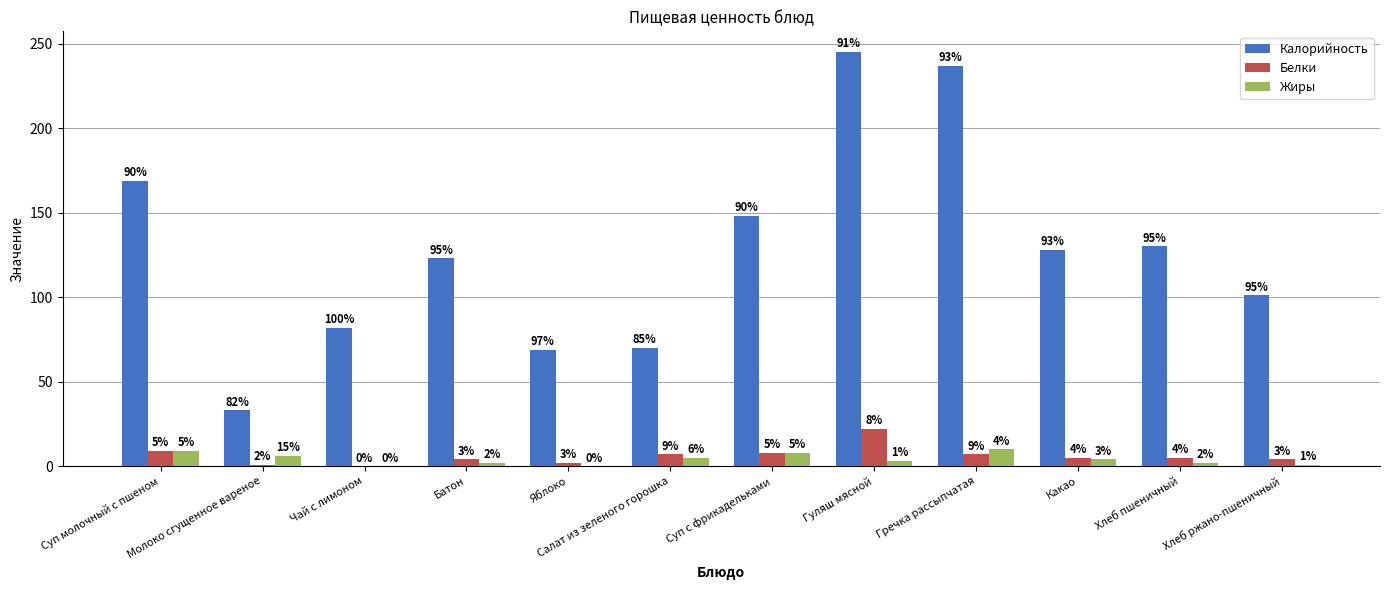

At which category does the chart reach its peak across all series?

Гуляш мясной